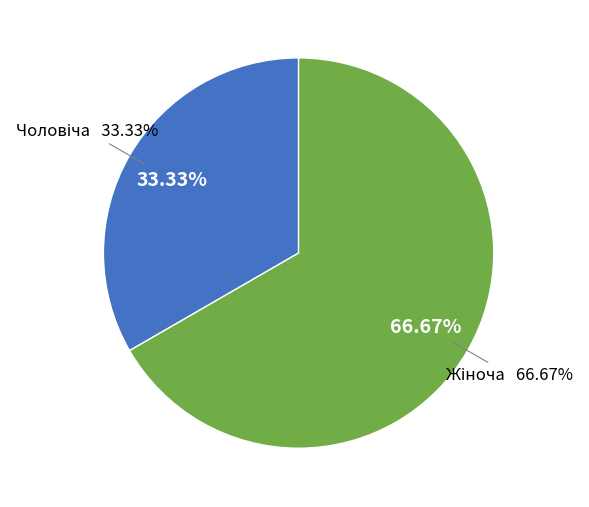

To the nearest percent, what percentage of the pie is Жіноча?

67%